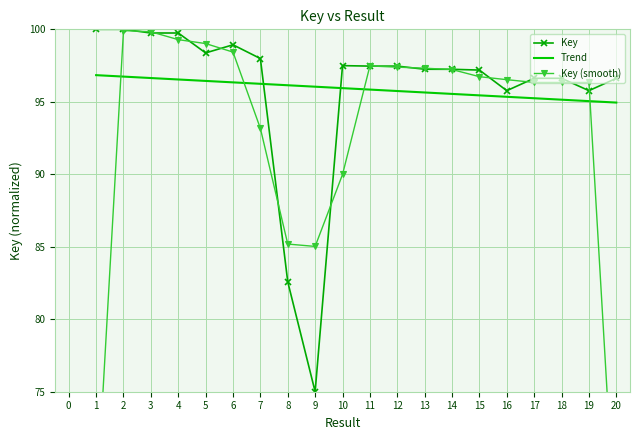

Where is the data nearest to the value 87?

8